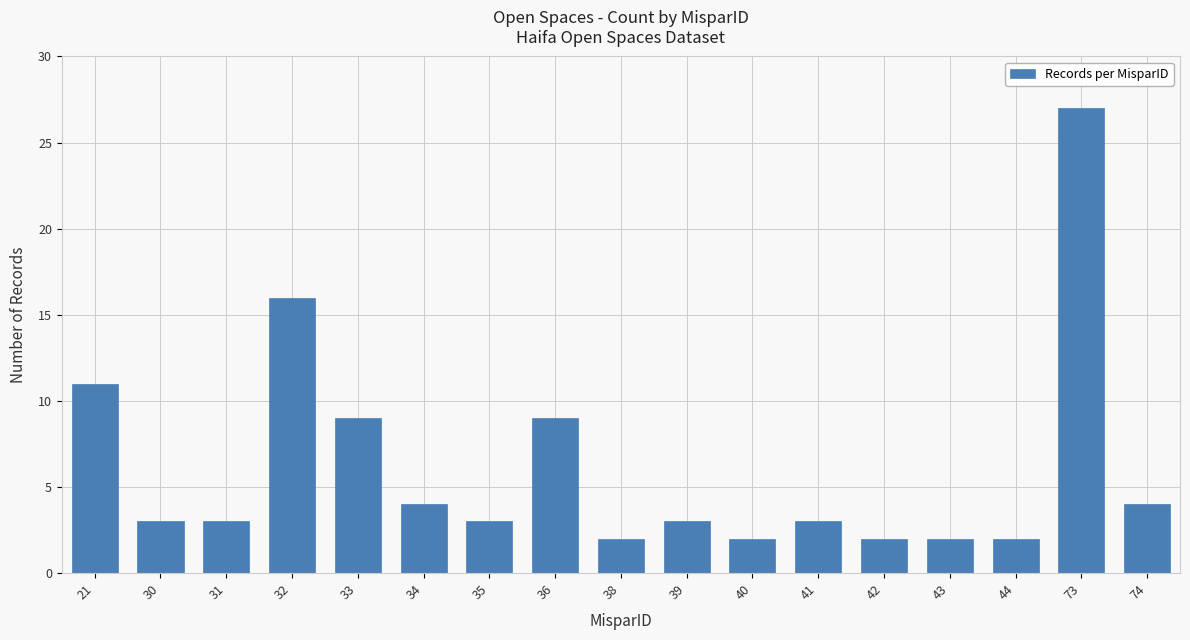

What is the value of the 17th bar from the left?

4